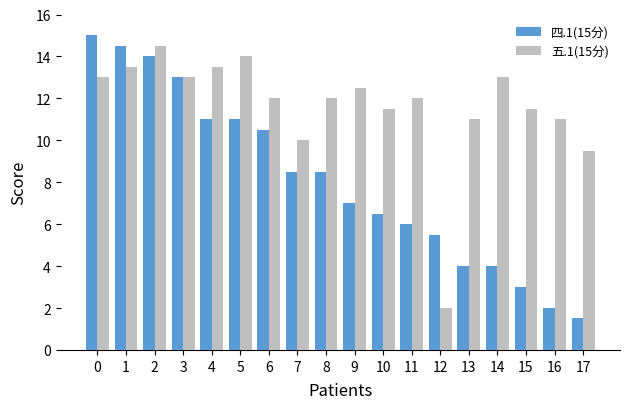

What is the difference between the maximum and minimum values in the 四.1(15分) series?

13.5